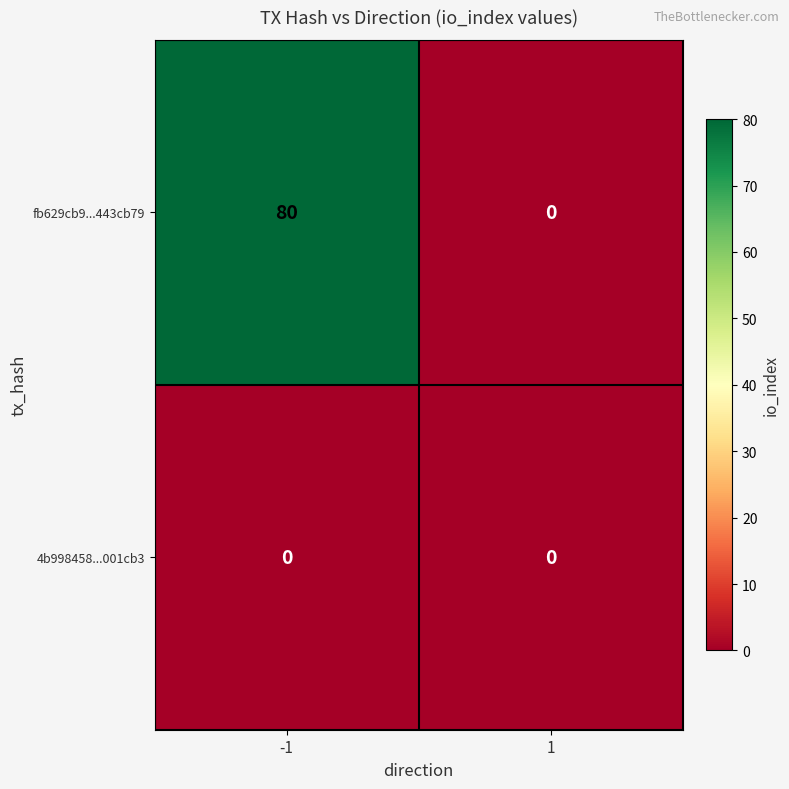

True or false: fb629cb9...443cb79 has a value of 0 at 1.

True